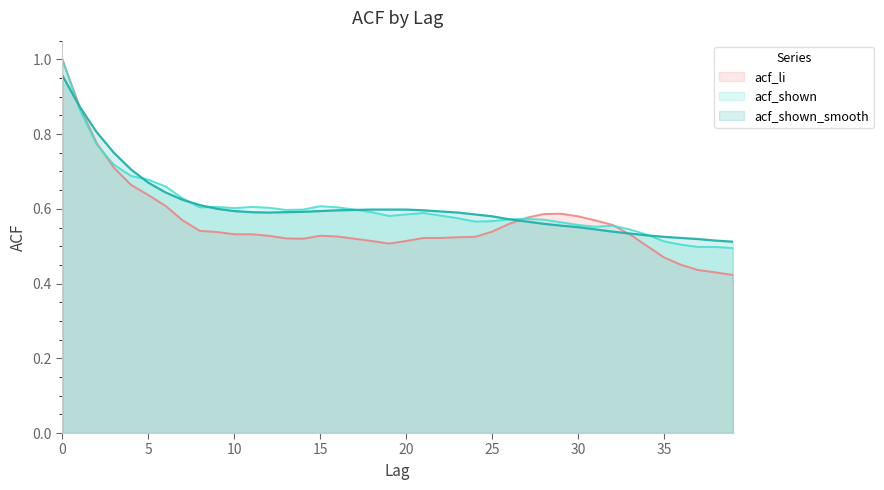

How many series are shown in this chart?

3